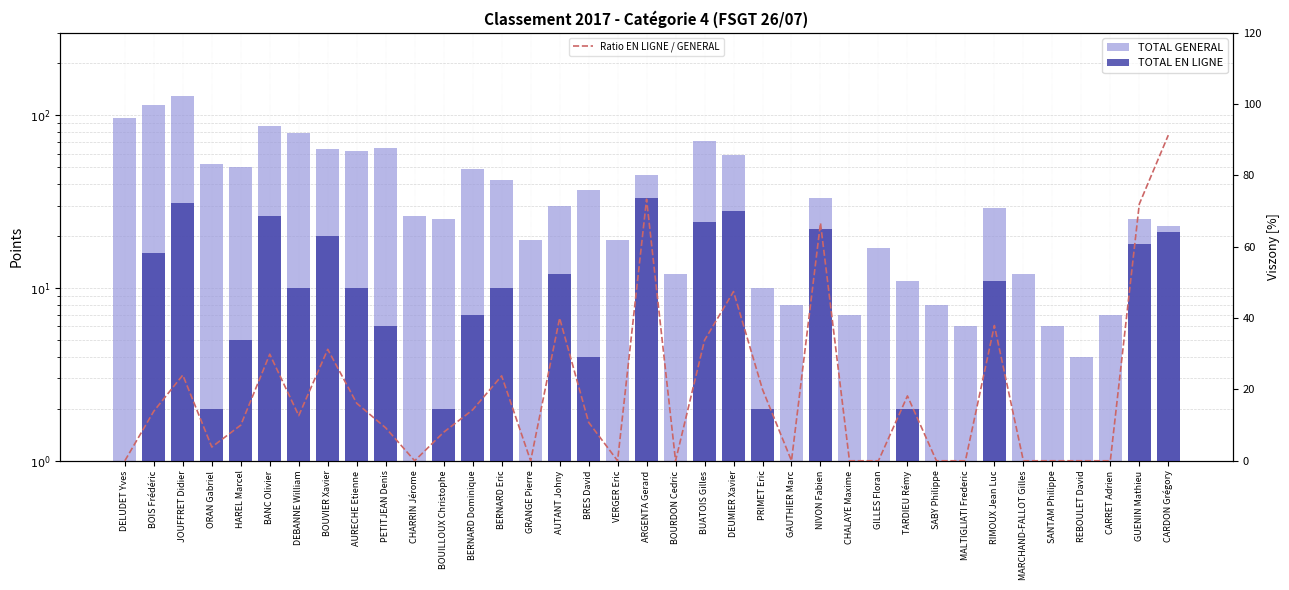

At which category is the sum across all series the highest?

JOUFFRET Didier